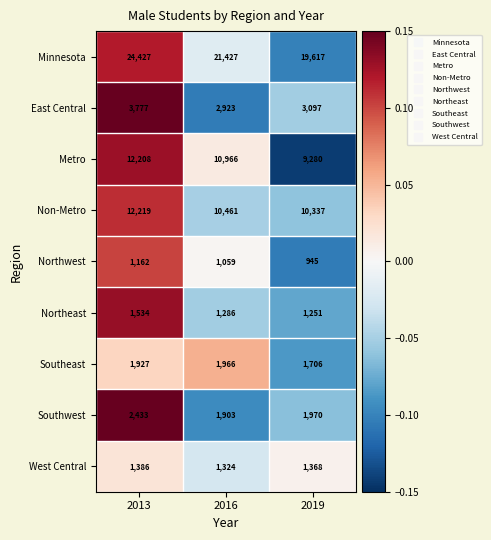

Rank the series at 2013 from lowest to highest value.

Northwest, West Central, Northeast, Southeast, Southwest, East Central, Metro, Non-Metro, Minnesota